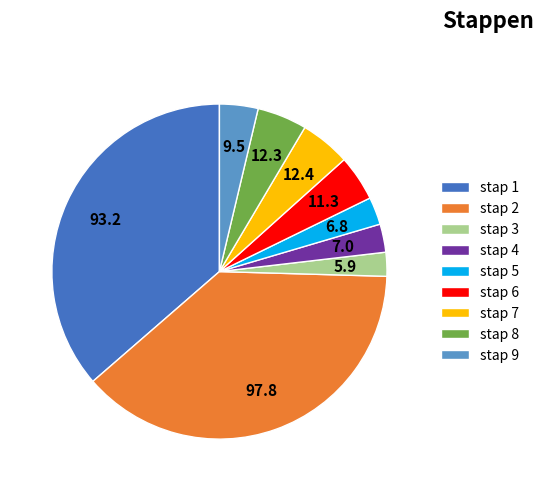

True or false: stap 4 accounts for 3% of the total.

True